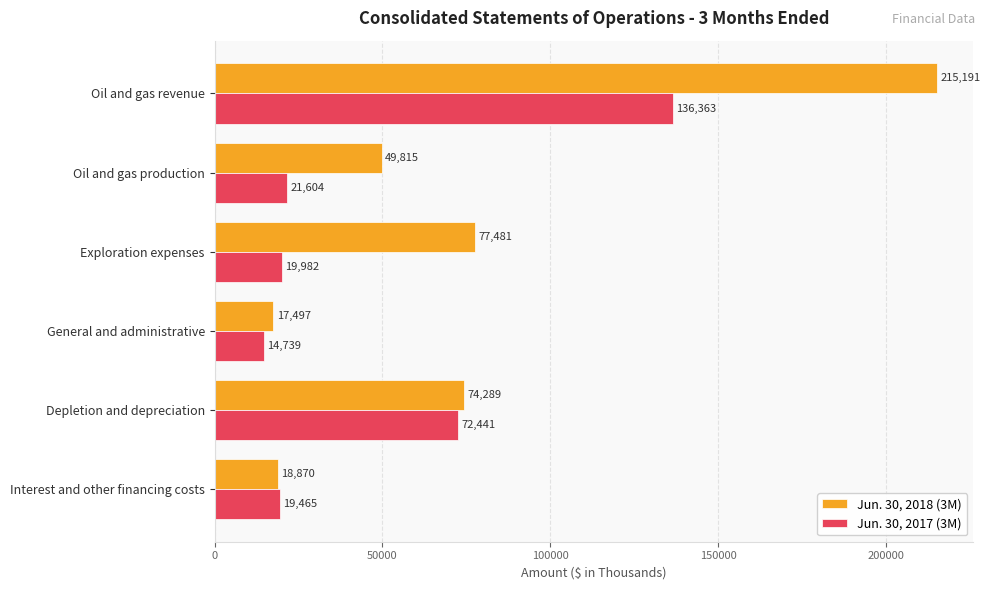

What is the difference between the second highest and second lowest values in the Jun. 30, 2017 (3M) series?

52976